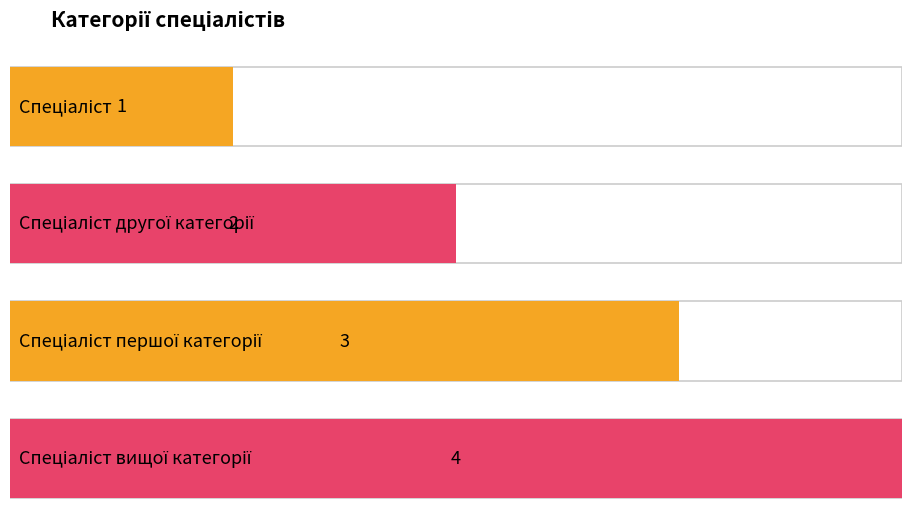

What position from the right is Спеціаліст вищої категорії?

1